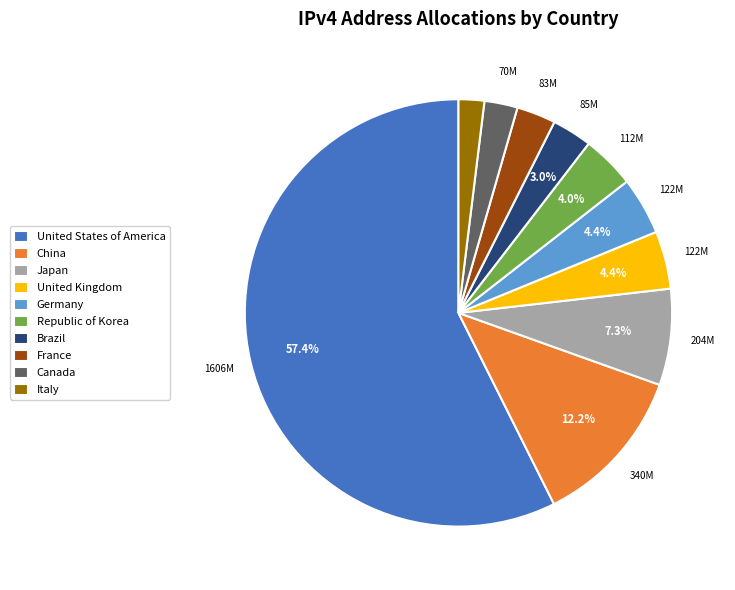

Which category has the smallest portion of the pie?

Italy